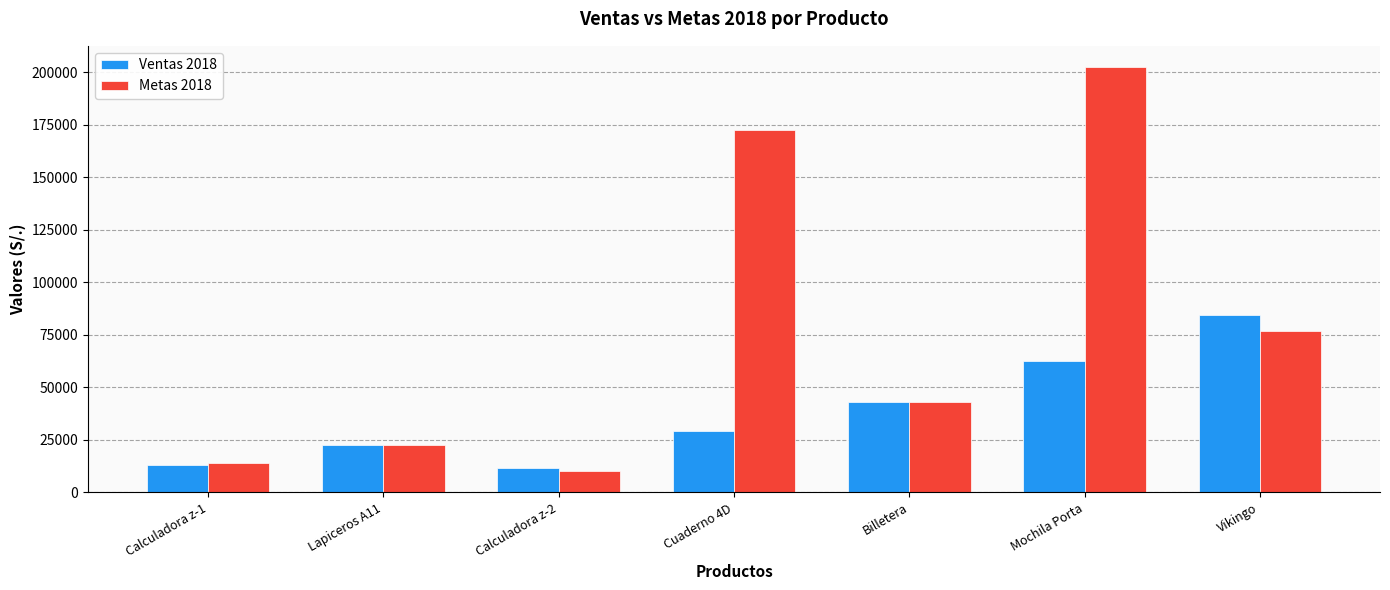

Reading left to right, transcribe all the data shown in this chart.

Ventas 2018: 13000	22600	11500	29200	43000	62700	84600
Metas 2018: 14000	22500	10000	172500	43000	202500	76700